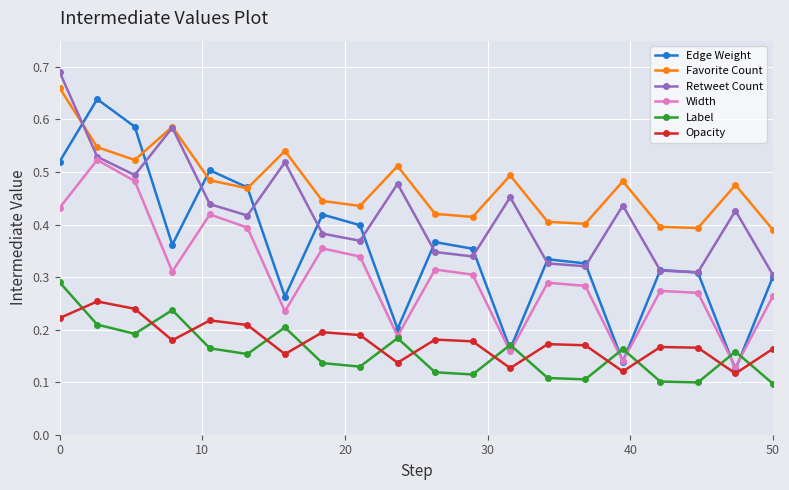

How many Retweet Count values are between 0 and 1?

20